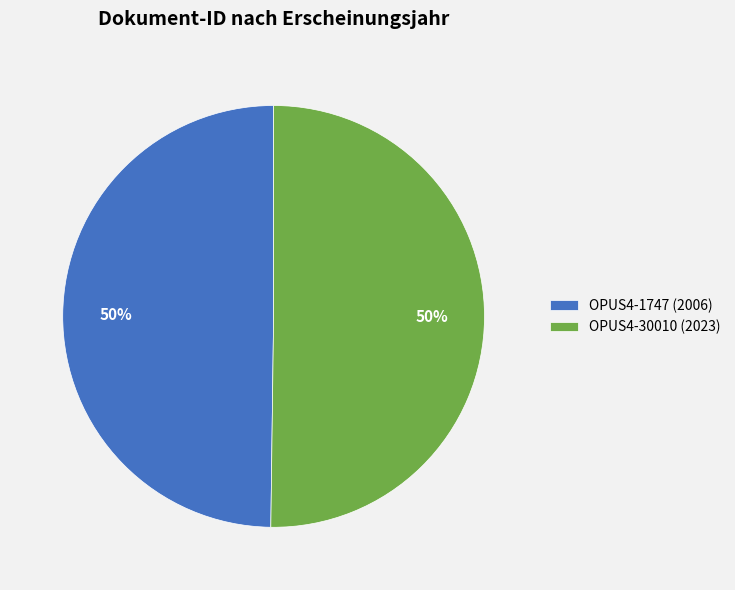

To the nearest percent, what is the average slice percentage?

50%